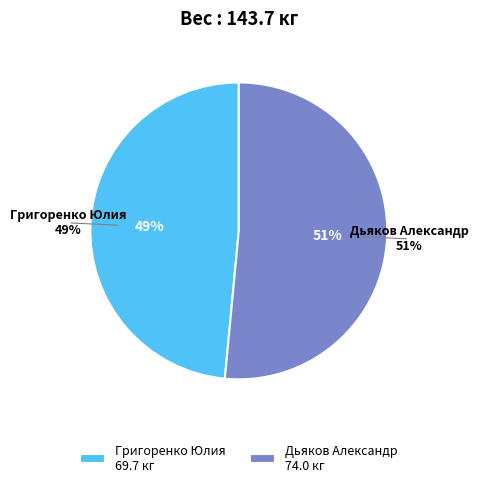

Is the sum of Григоренко Юлия and Дьяков Александр greater than half?

Yes